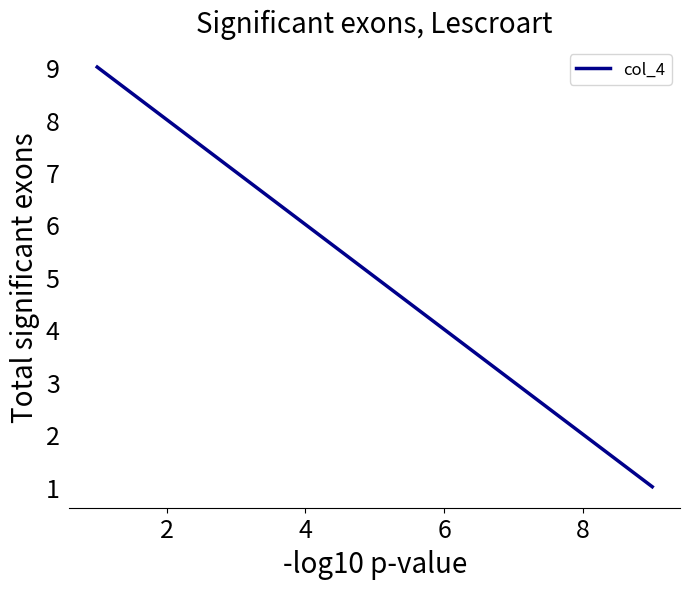

What is the difference between the maximum and minimum values?

8